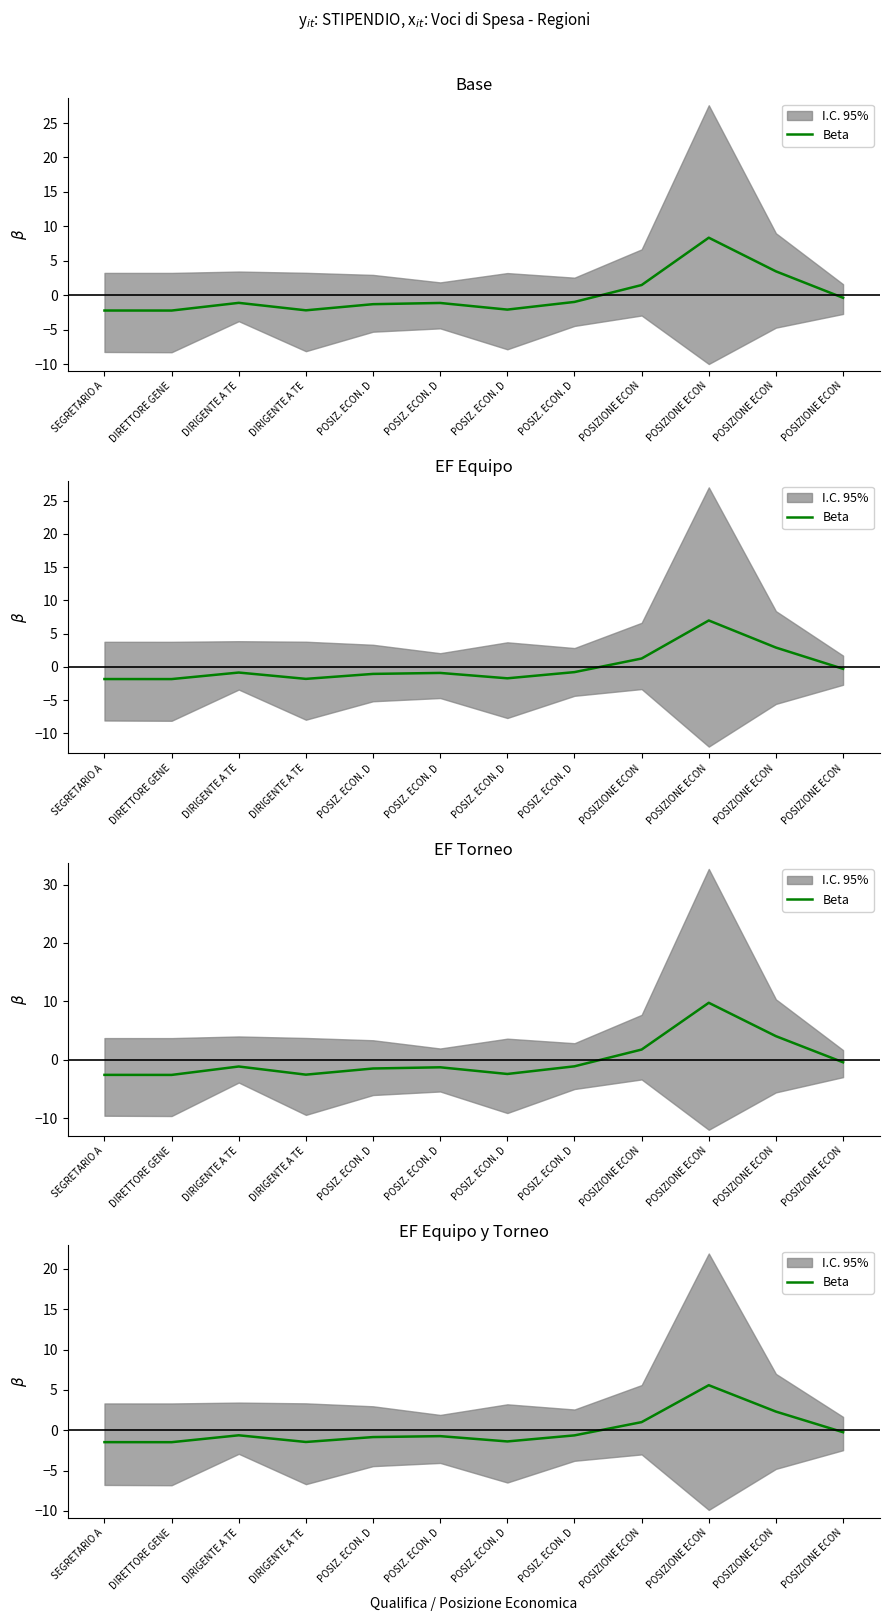

Where does the data first go above 0?

POSIZIONE ECON